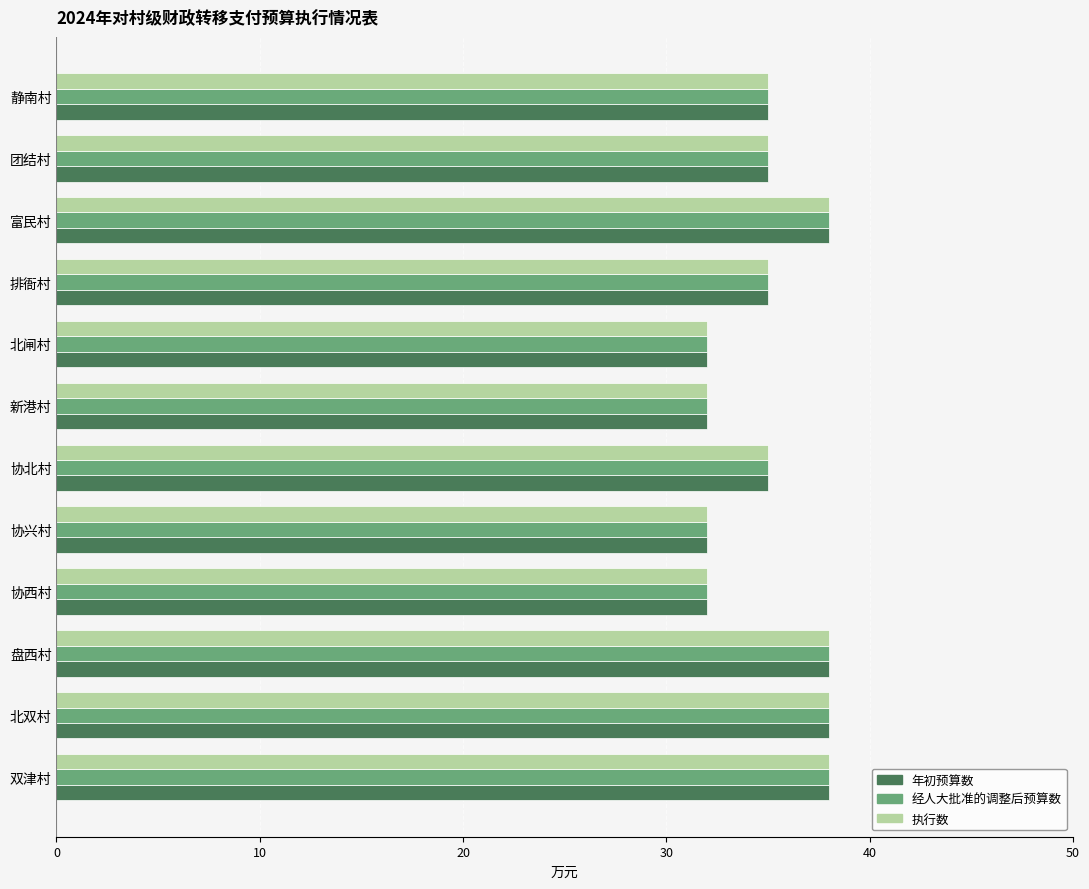

What is the maximum value shown in the chart?

38